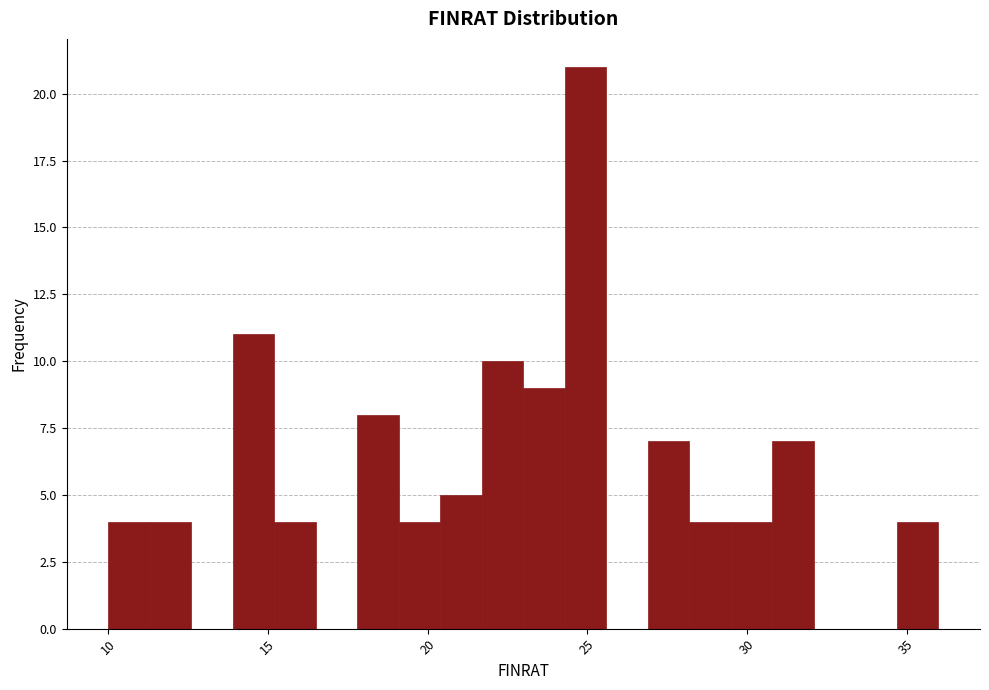

Read against the x-axis, roughly where is the centre of the tallest bar?

25.0